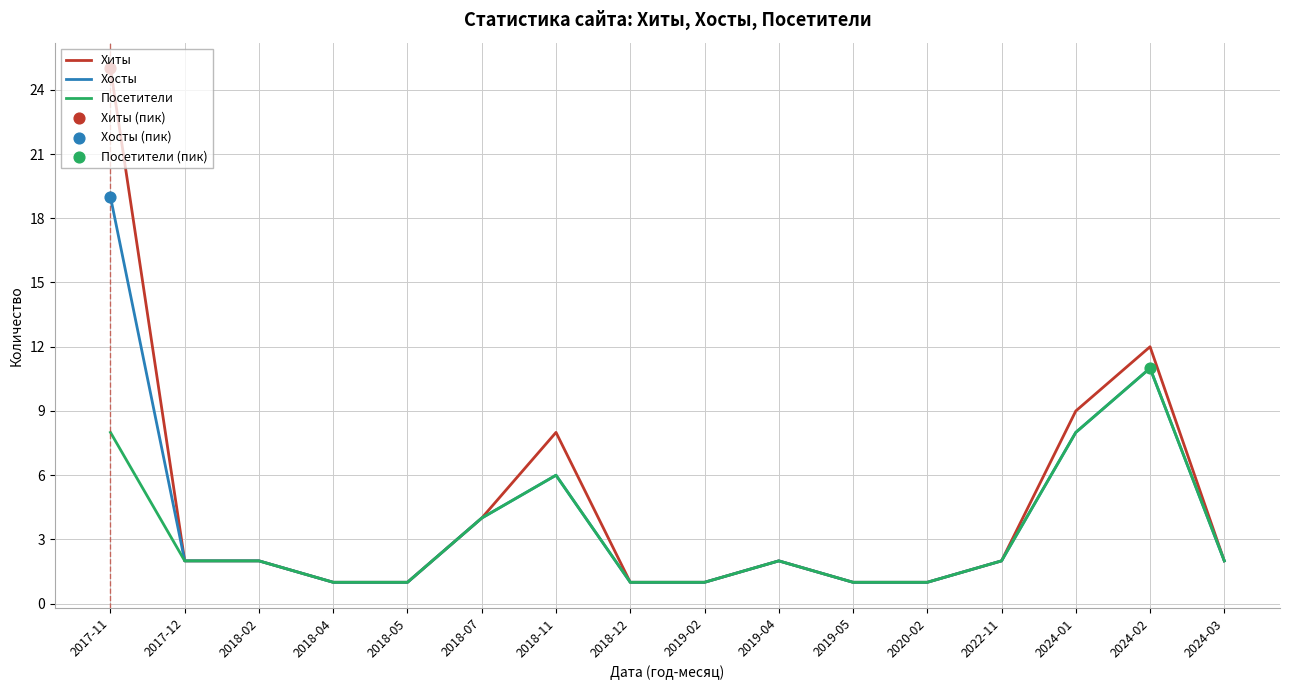

What is the total value across all series at 2019-04?

6